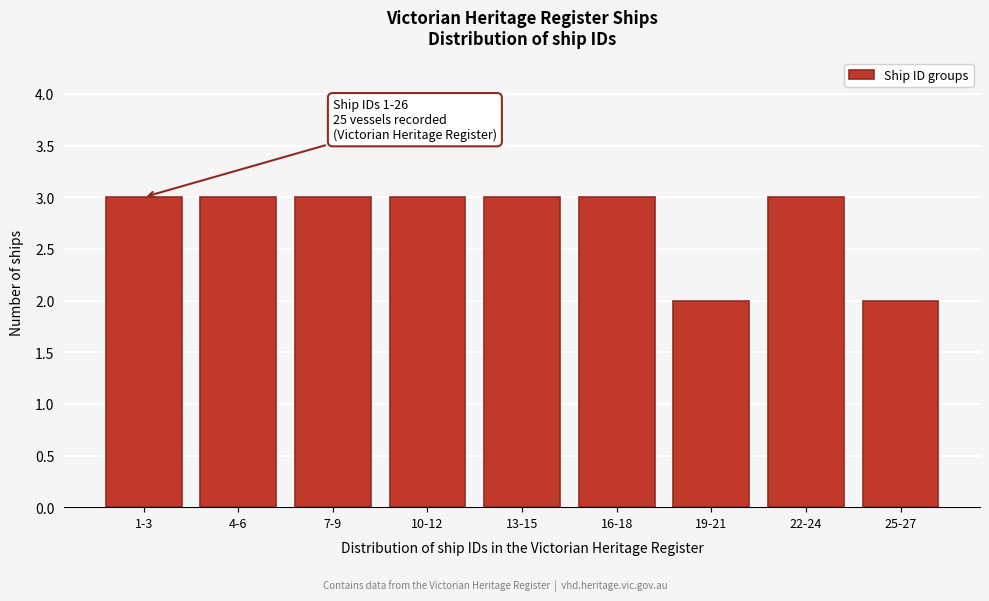

Reading right to left, transcribe all the data shown in this chart.

25-27=2	22-24=3	19-21=2	16-18=3	13-15=3	10-12=3	7-9=3	4-6=3	1-3=3